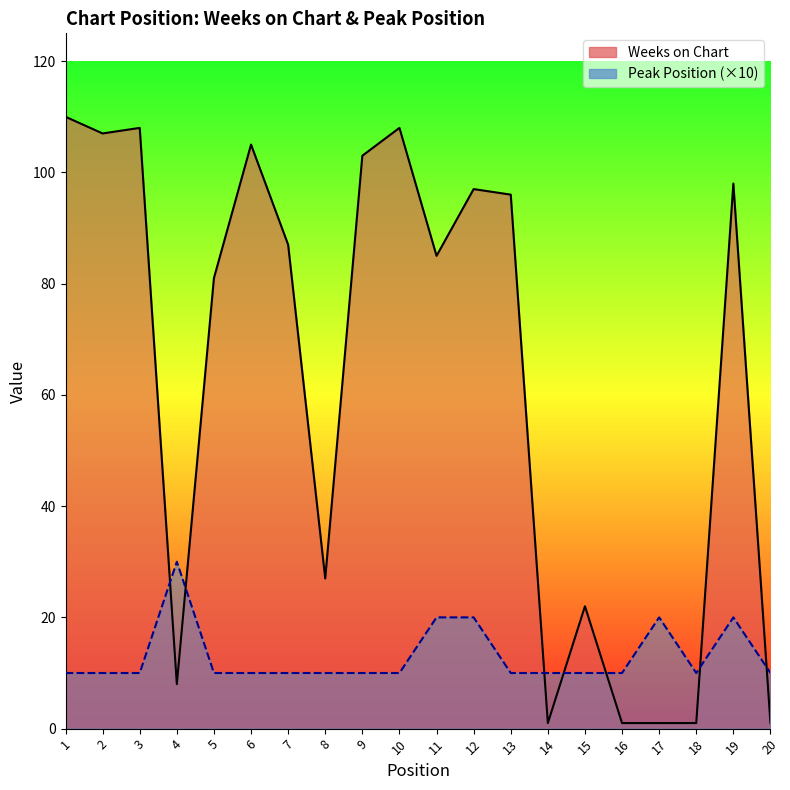

True or false: Weeks on Chart and Peak Position intersect in this chart.

True